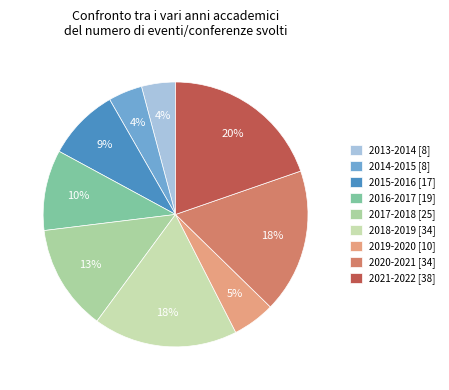

How many segments does this pie chart have?

9